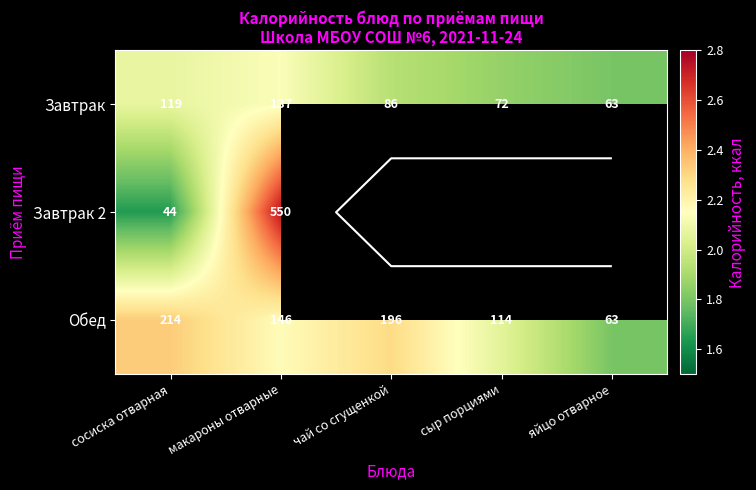

At which category does the chart reach its minimum across all series?

сосиска отварная